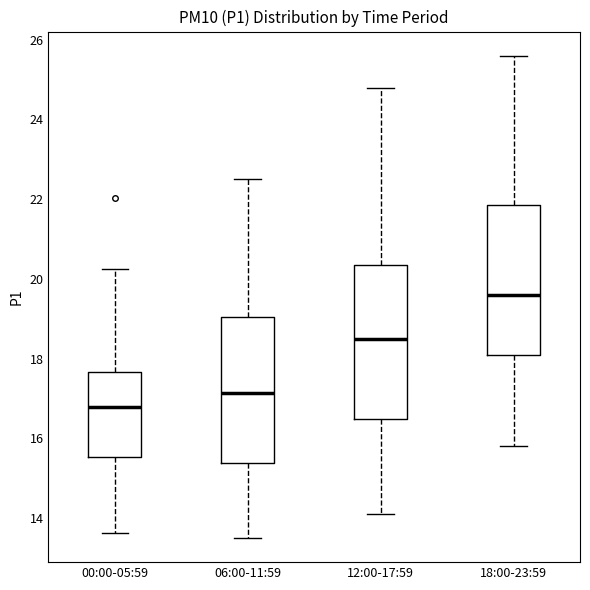

Reading left to right, read every box against the y-axis: the position of its median line, the range the box covers, and the ends of its whiskers. The values are not printed on the chart, so give them approximately, as read against the axis.

00:00-05:59: median 16.8, box 15.6 to 17.6, whiskers 13.6 to 20.2
06:00-11:59: median 17.2, box 15.4 to 19.0, whiskers 13.6 to 22.6
12:00-17:59: median 18.6, box 16.4 to 20.4, whiskers 14.2 to 24.8
18:00-23:59: median 19.6, box 18.2 to 21.8, whiskers 15.8 to 25.6